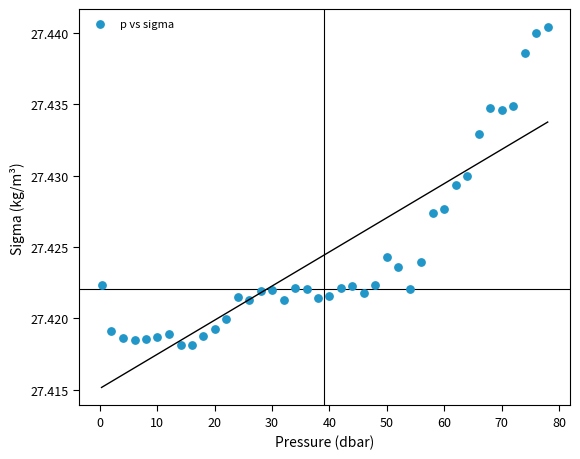

What is the range of X values (max minus min)?

77.7